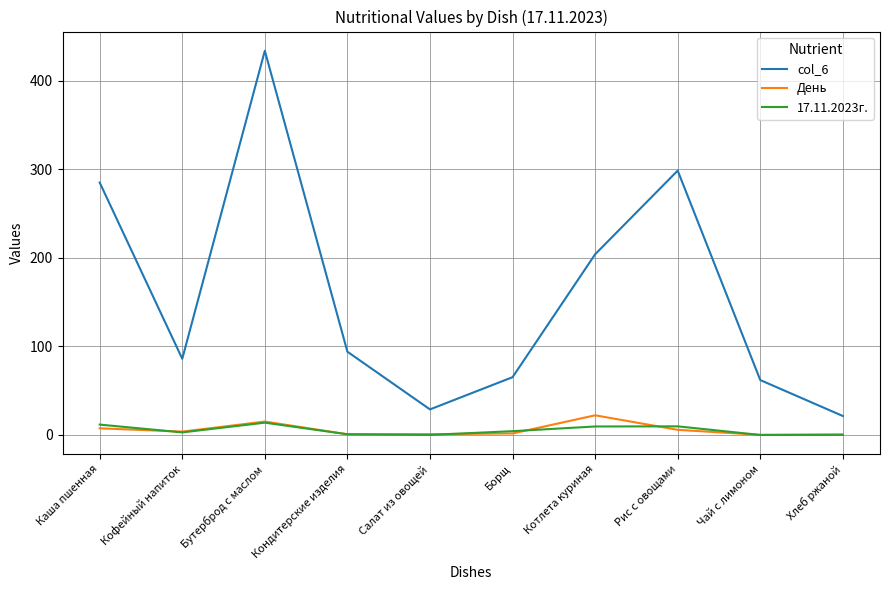

What is the maximum value shown in the chart?

433.8